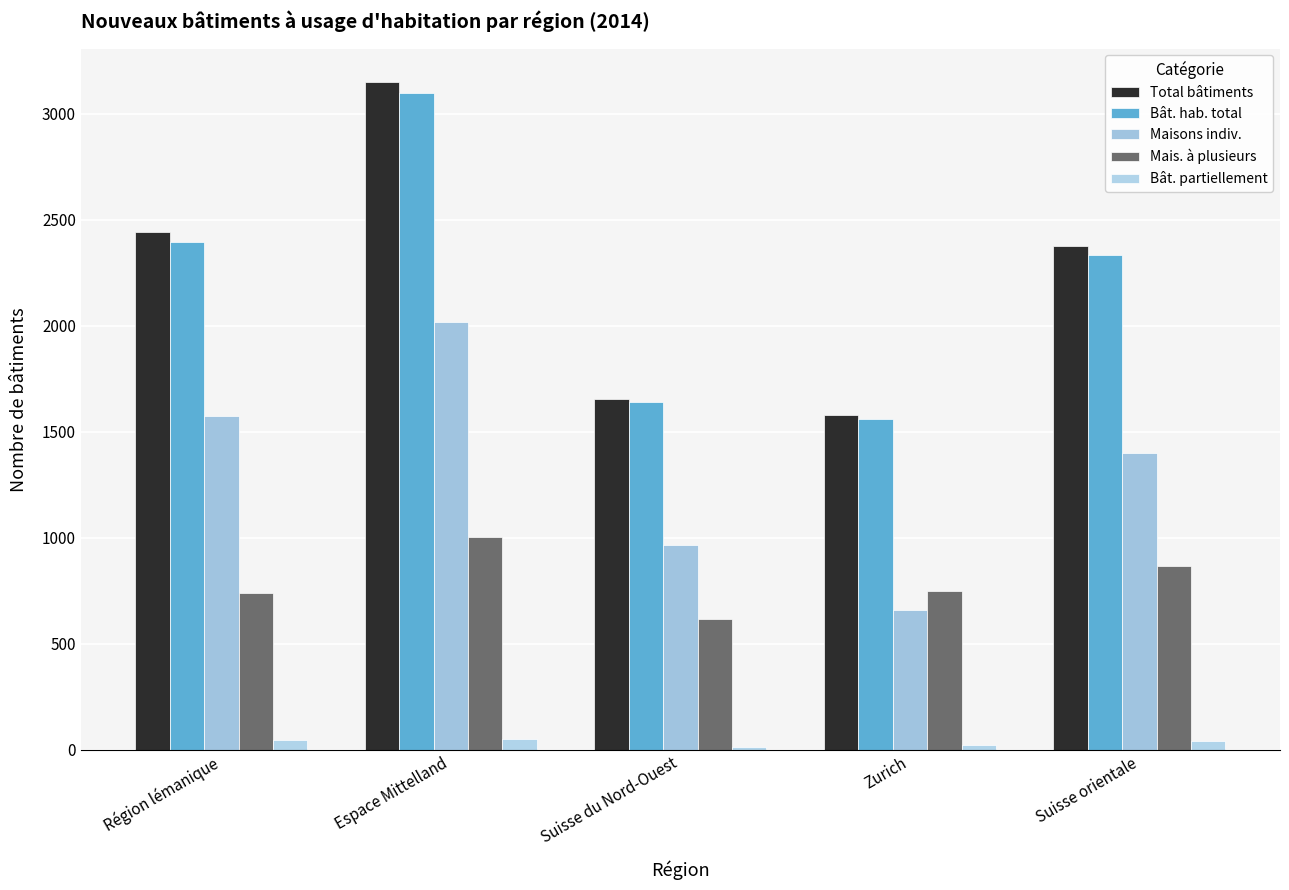

How many groups of bars are there?

5